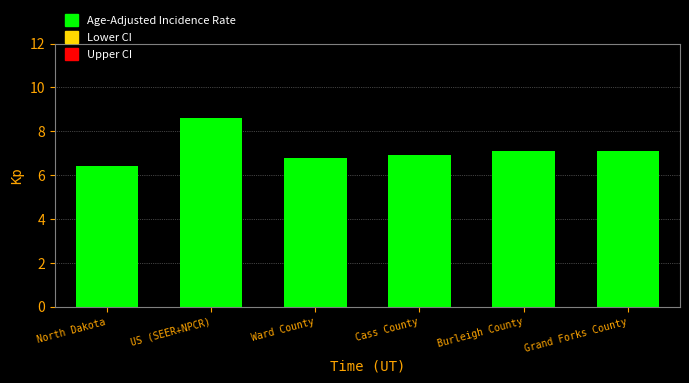

Reading left to right, what are all the values shown in this chart?

6.4	8.6	6.8	6.9	7.1	7.1